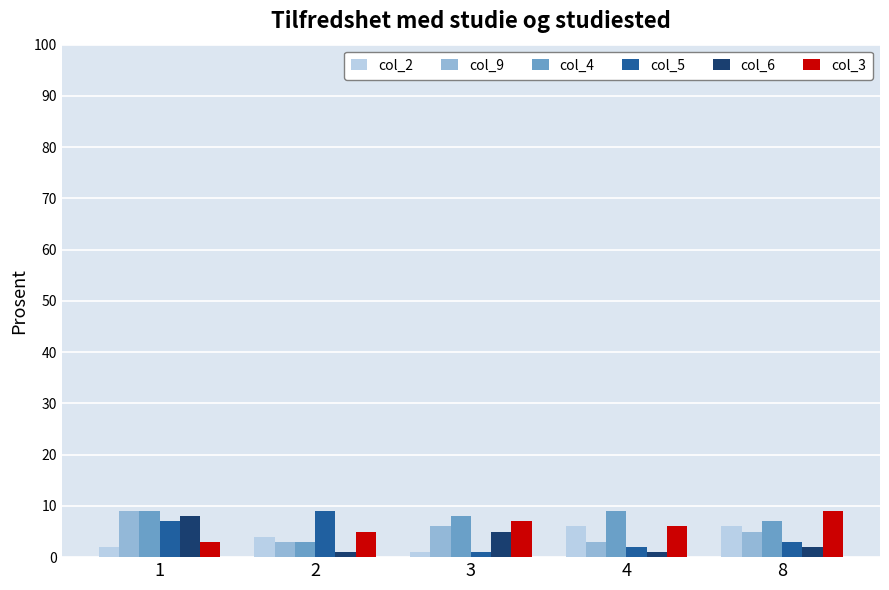

What are all the series names shown in the legend?

col_2, col_9, col_4, col_5, col_6, col_3